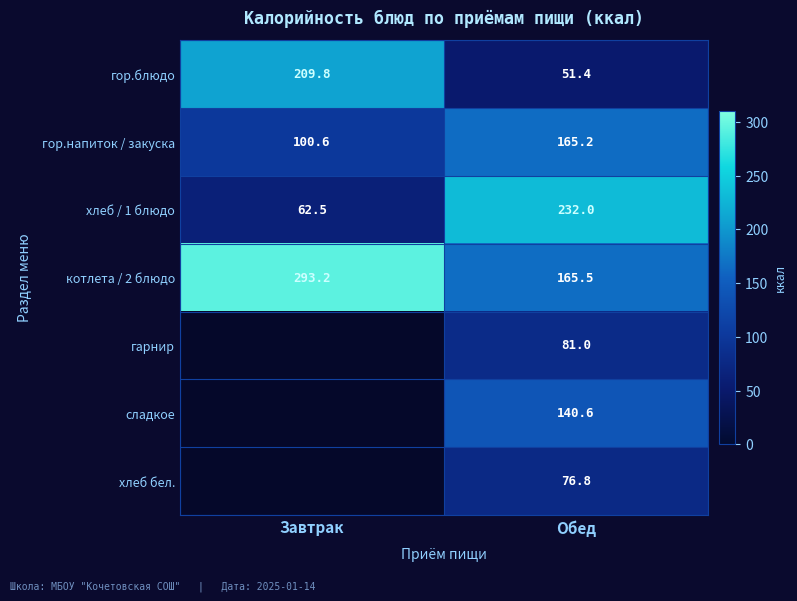

What value does the котлета / 2 блюдо series have at Завтрак?

293.2